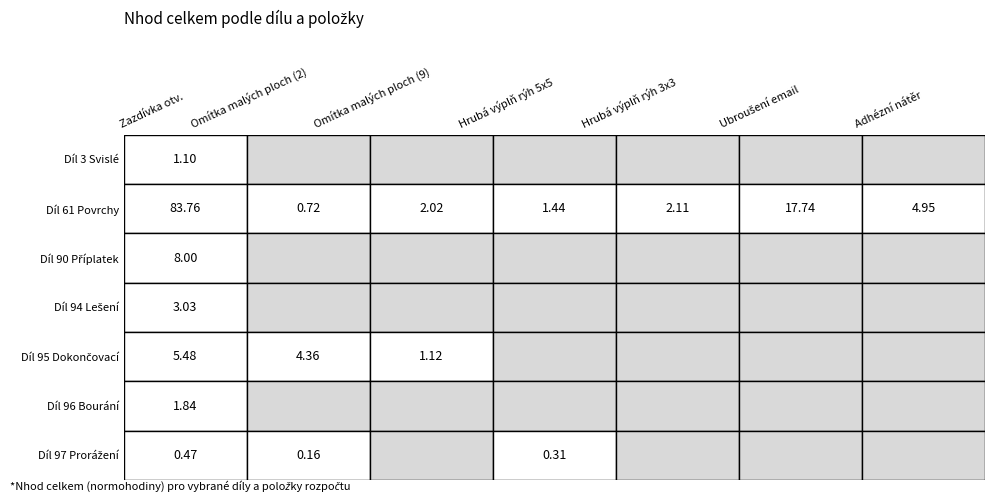

How many values in Díl 97 Prorážení are above zero?

3